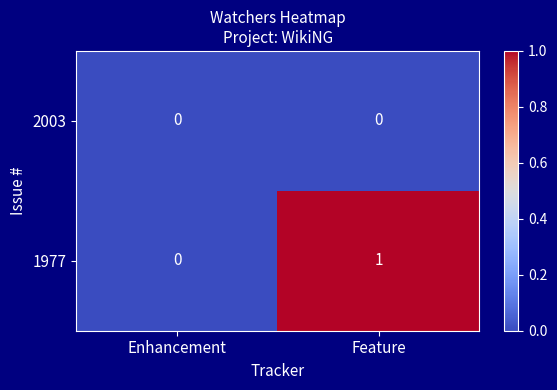

Reading right to left, what are all the values shown in this chart?

2003: Feature=0	Enhancement=0
1977: Feature=1	Enhancement=0